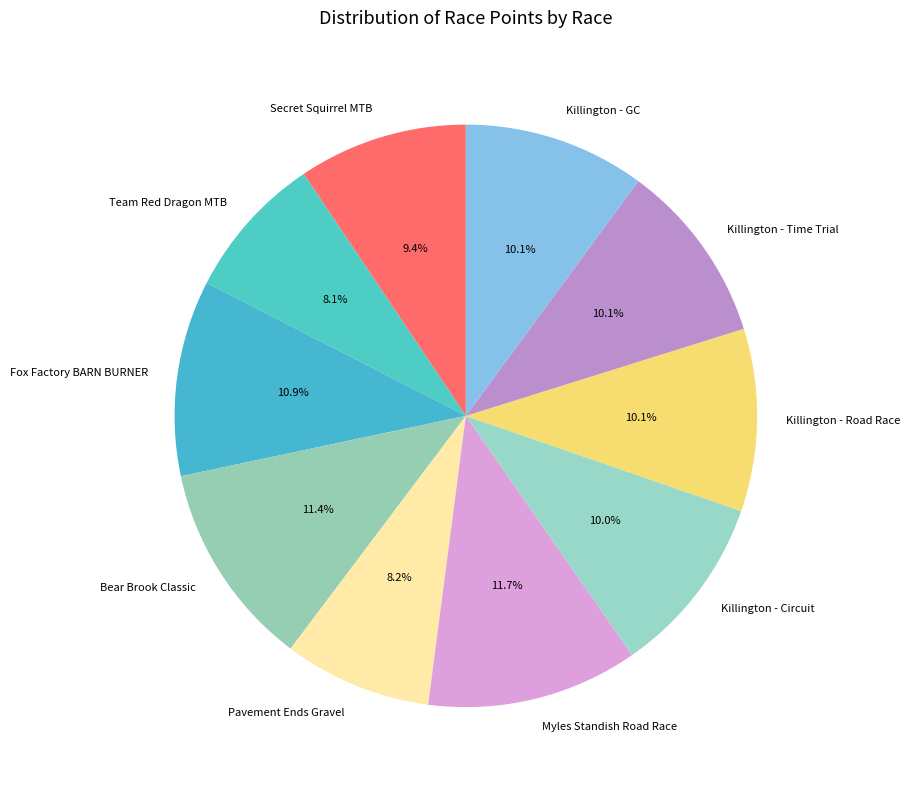

Is it true that Killington - Road Race is 17% of the pie?

False